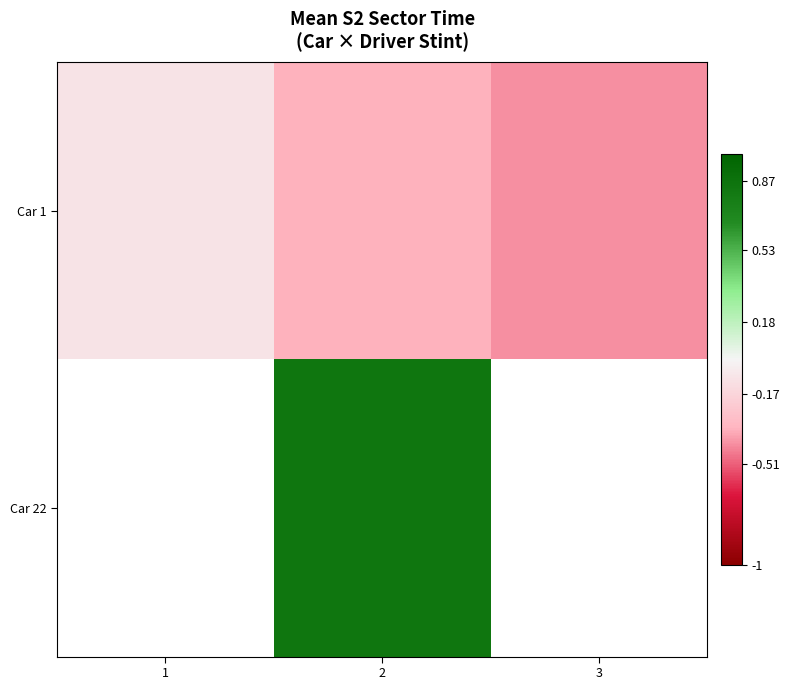

What is the maximum value shown in the chart?

0.8